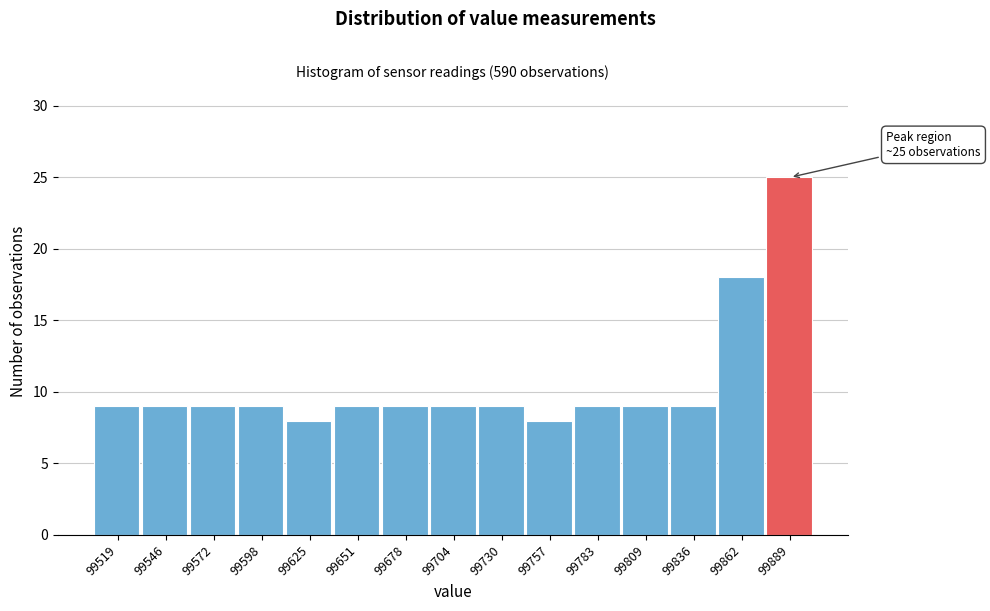

Which range on the x-axis has the tallest bar?

99875 to 99900